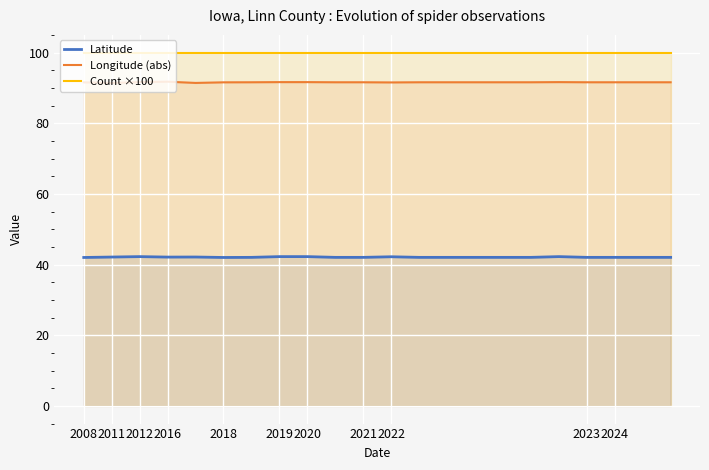

What is the difference between the second highest and minimum values in the Latitude series?

0.2